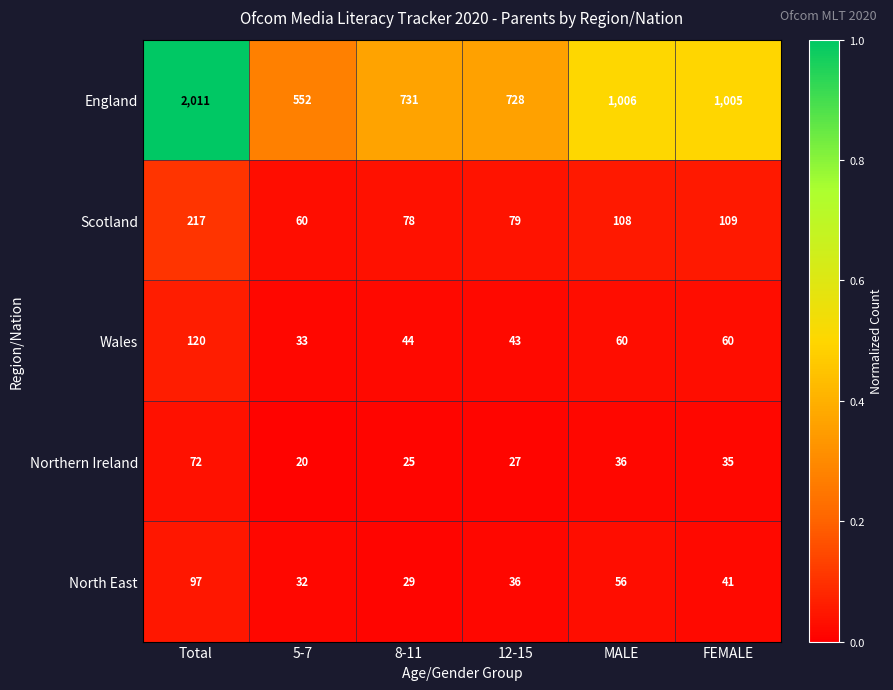

The North East series shows 33 at Total. True or false?

False